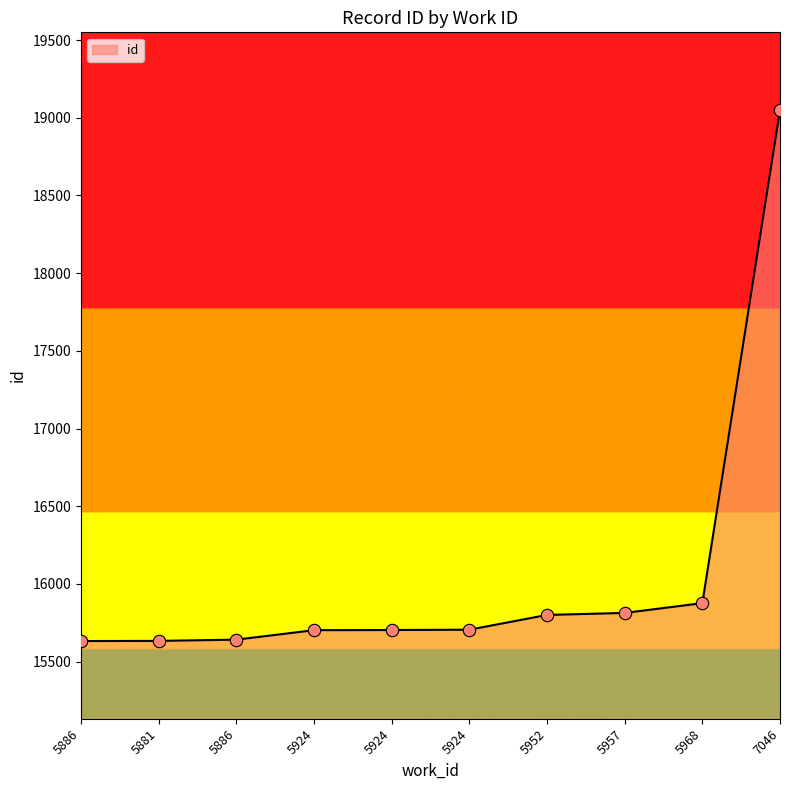

How many lines are shown in the chart?

1